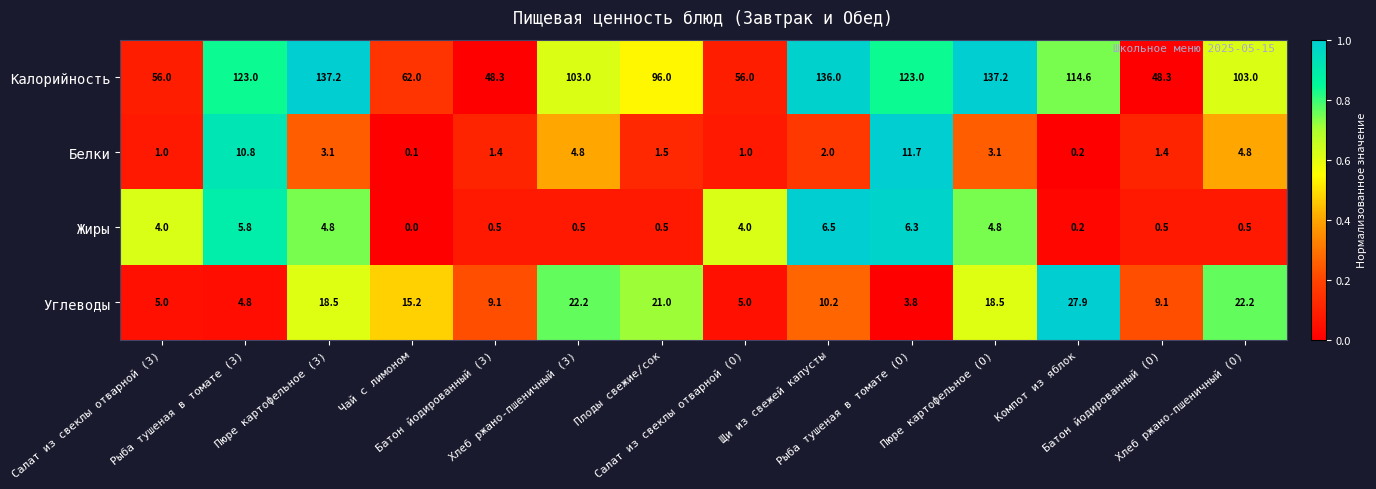

What is the difference between the maximum and minimum values in the Калорийность series?

88.9